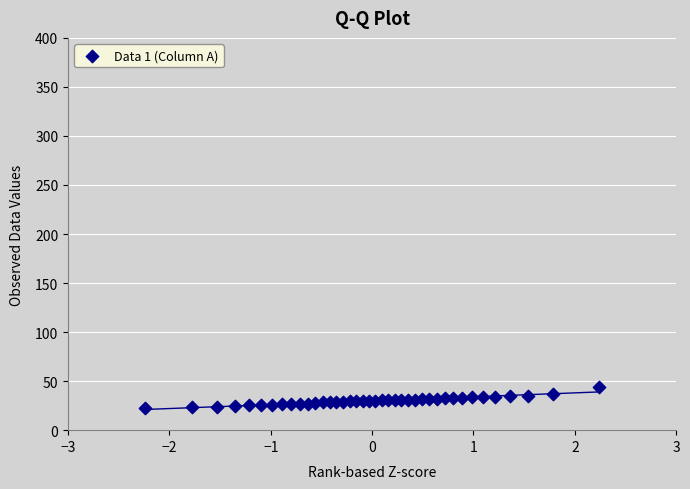

What is the range of Y values (max minus min)?

21.8